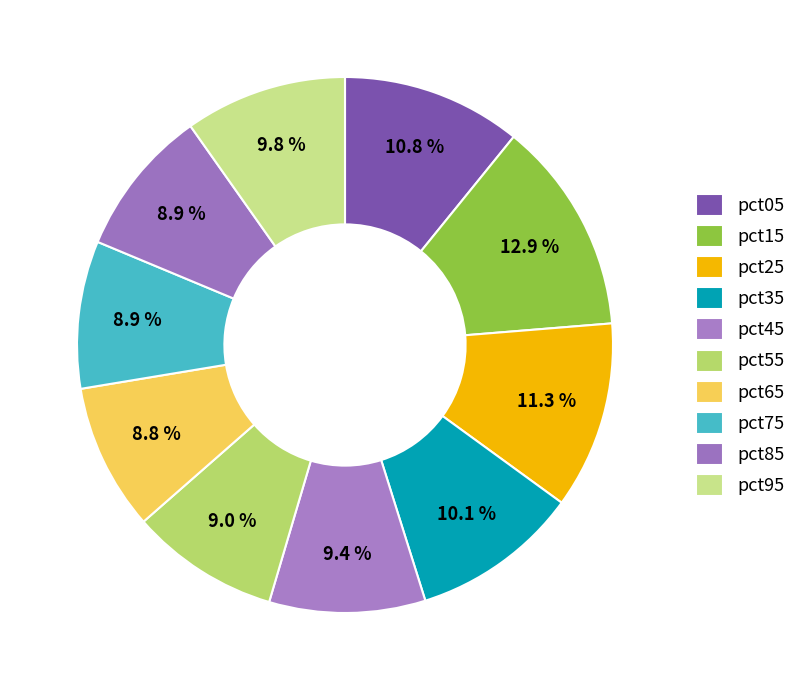

Does any single category account for the majority?

No